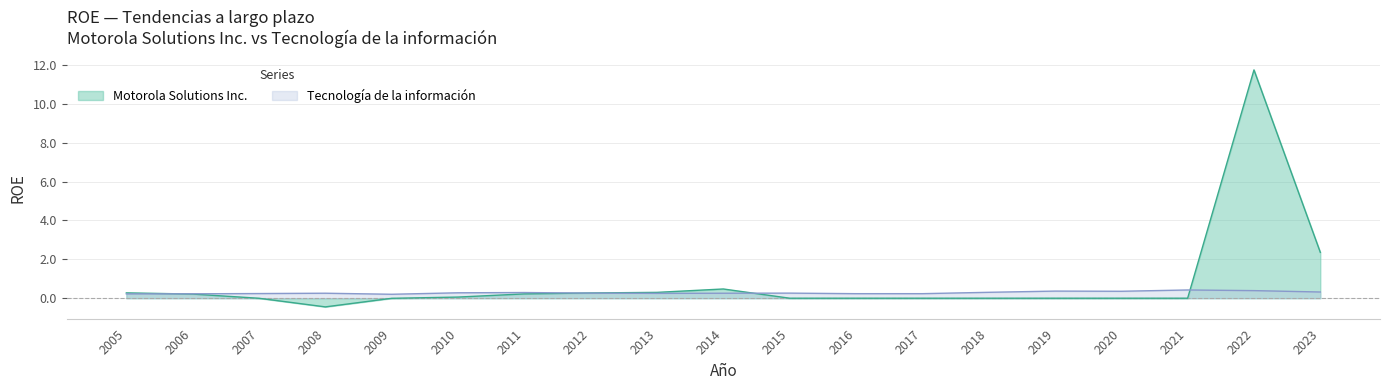

The value of Tecnología de la información at 2021 is 0.4. True or false?

True